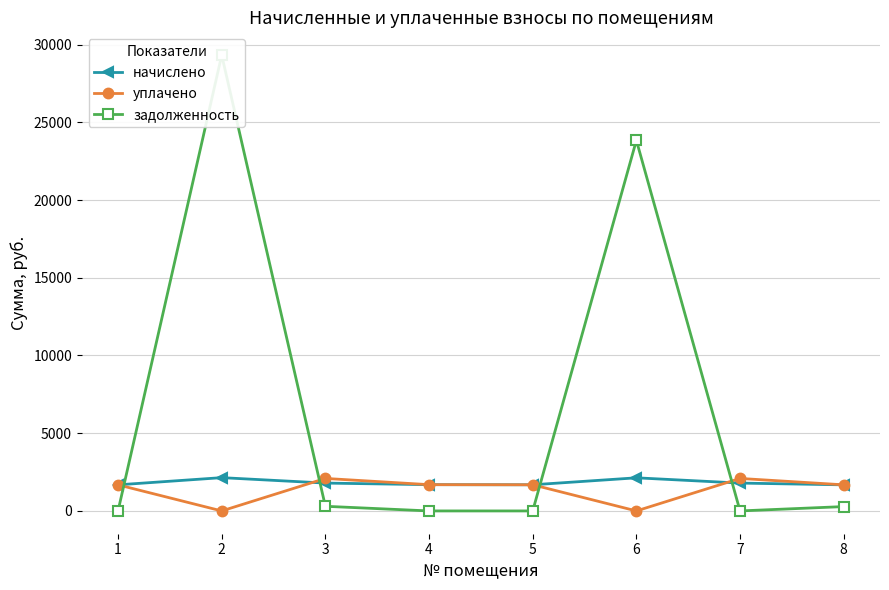

How many intersections are there between начислено and уплачено?

2